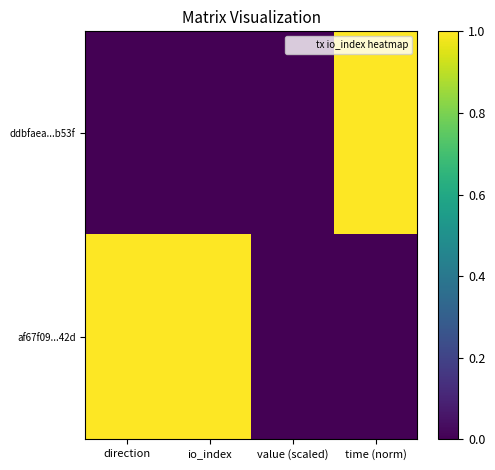

How many categories are shown in the chart?

4